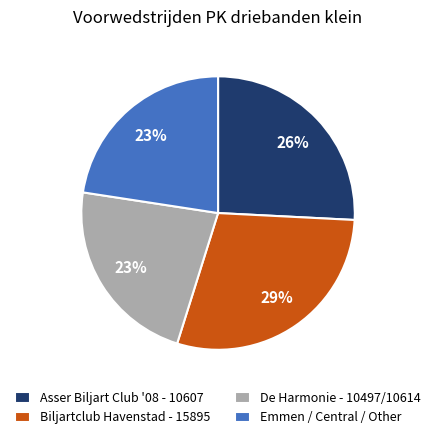

Does Asser Biljart Club '08 - 10607 account for over 50% of the chart?

No